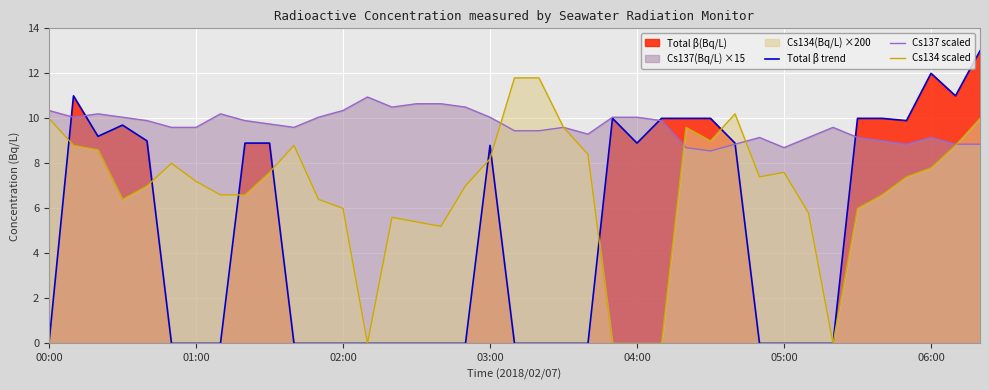

Where is Cs134 scaled nearest to the value 5?

16